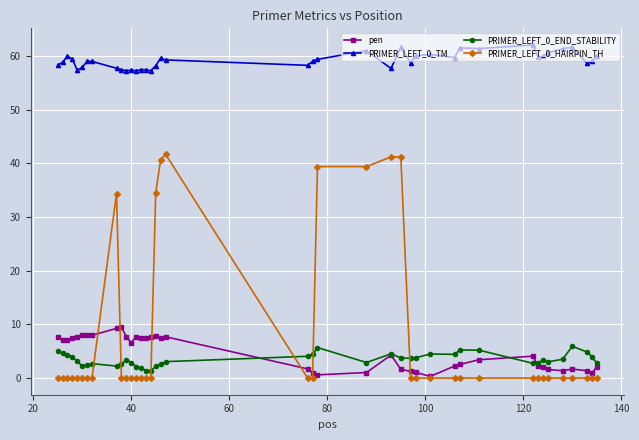

Which series has the widest spread of values?

PRIMER_LEFT_0_HAIRPIN_TH